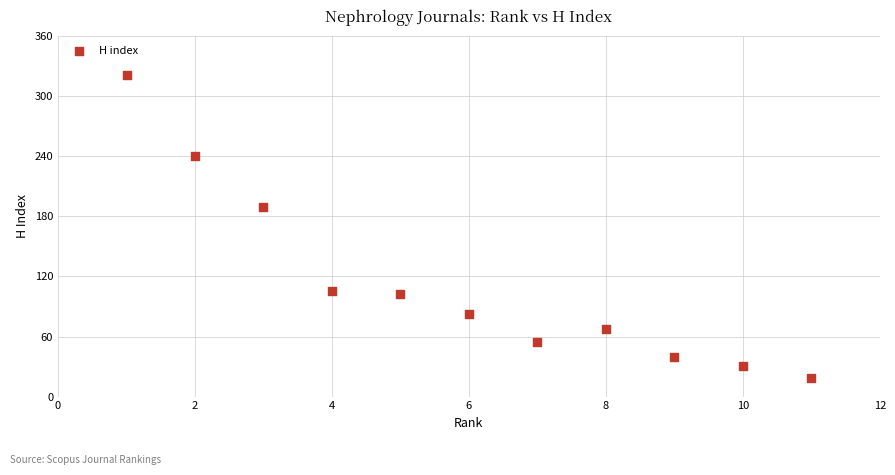

What is the range of Y values (max minus min)?

302